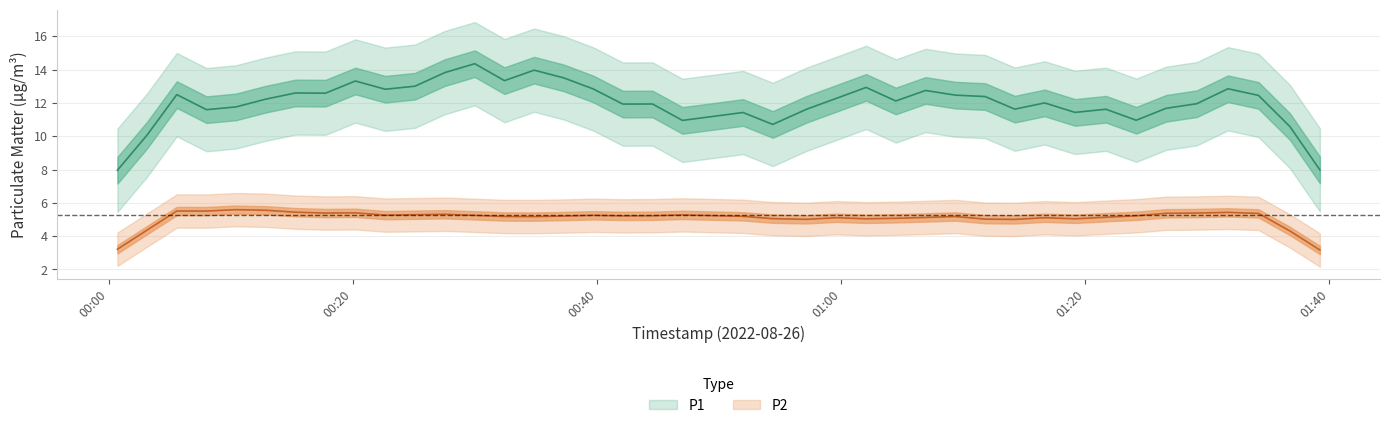

The P2 series shows 5.2 at 8. True or false?

True